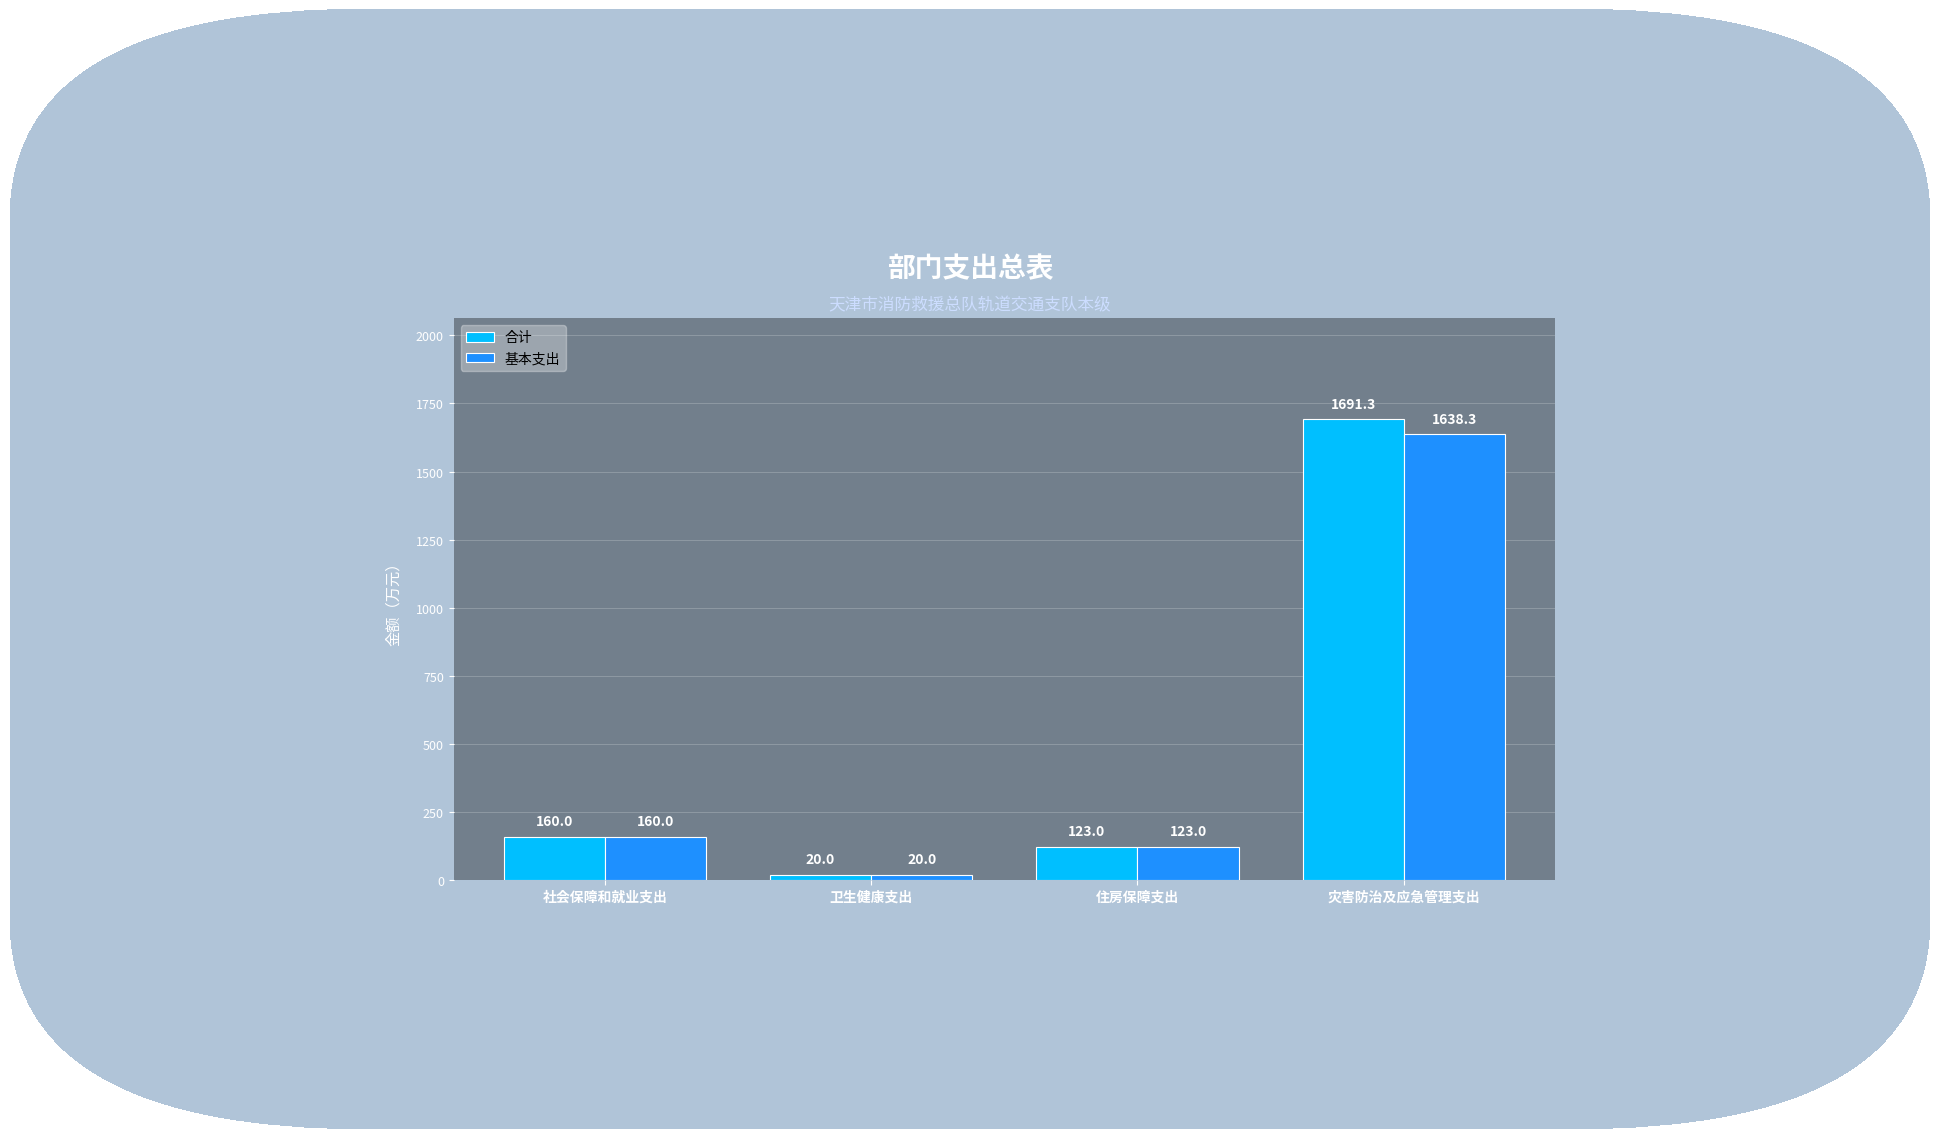

What is the sum of the 合计 values at 社会保障和就业支出 and 灾害防治及应急管理支出?

1851.3